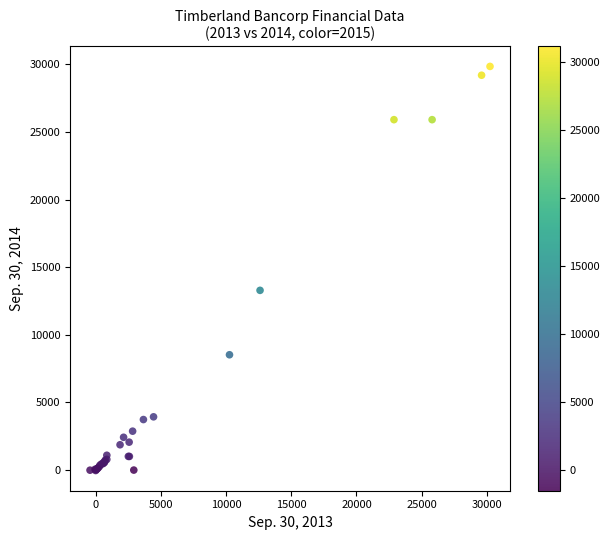

What Y value in the scatter plot is closest to 14912?

13294